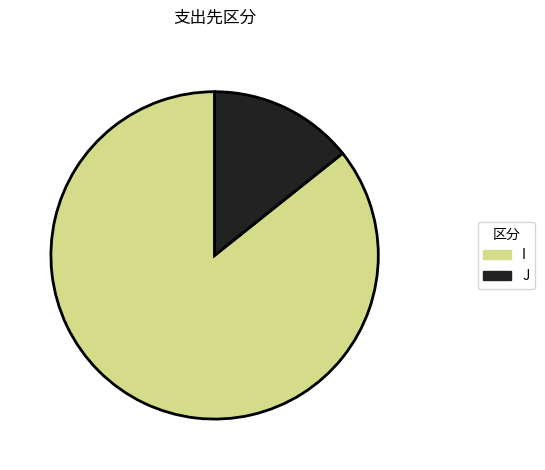

Rank the categories by value from lowest to highest.

J, I